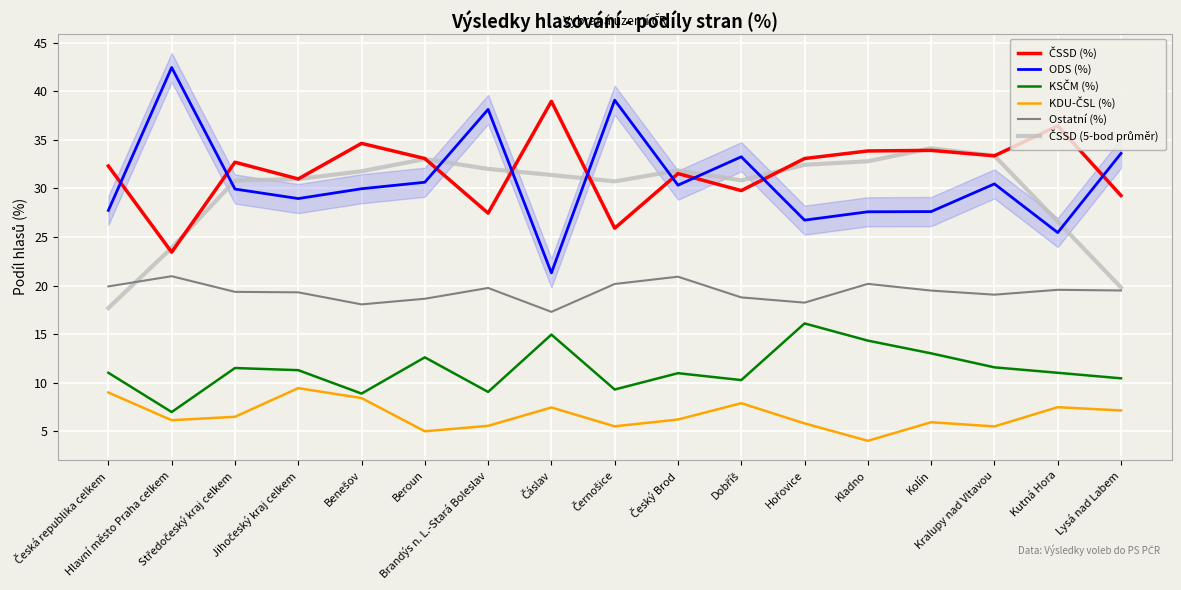

At how many categories does at least one series exceed 33?

13